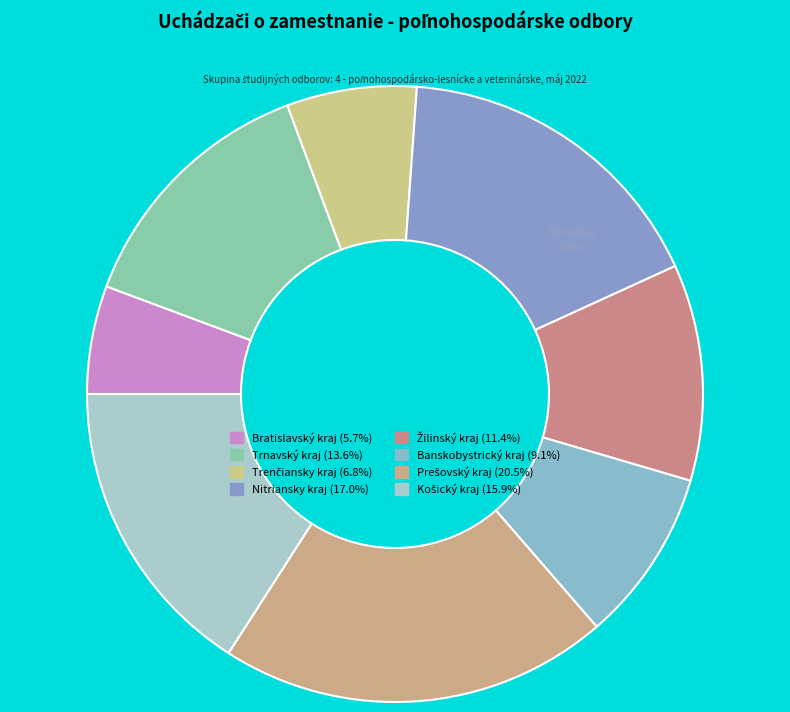

How many segments does this pie chart have?

8